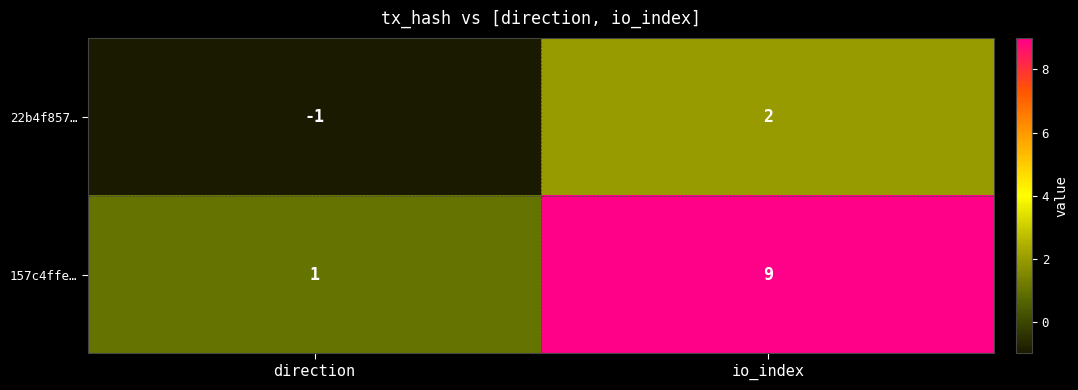

How many series are shown in this chart?

2